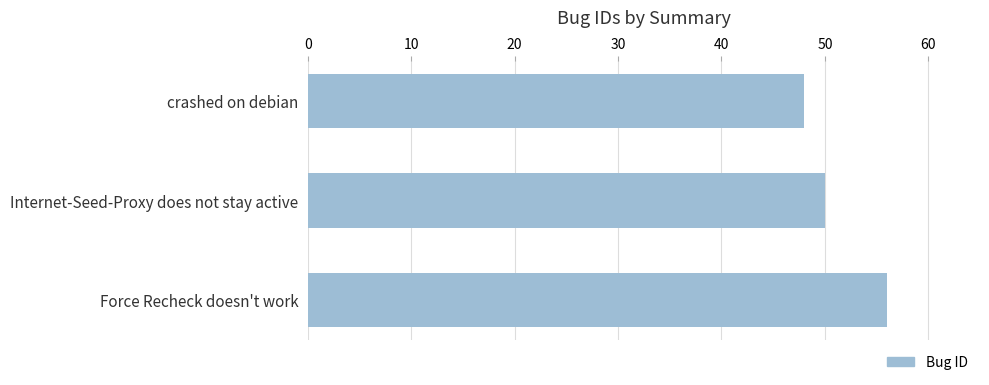

At which label is the value closest to 52?

Internet-Seed-Proxy does not stay active